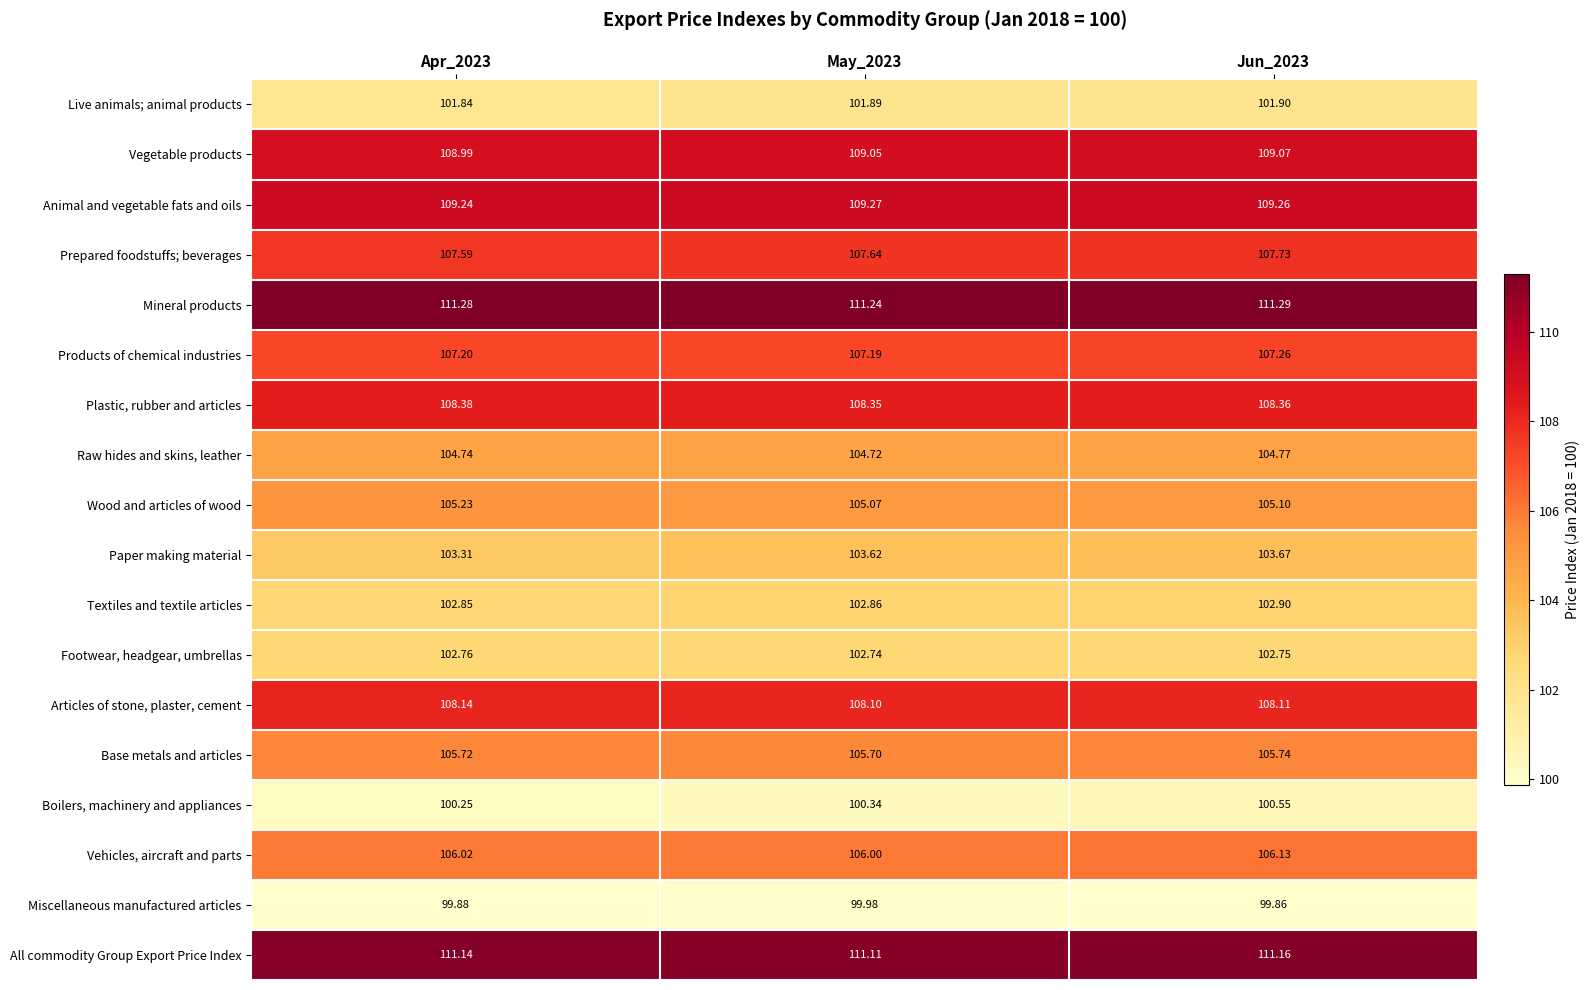

List the series in order of their peak value, lowest first.

Miscellaneous manufactured articles, Boilers, machinery and appliances, Live animals; animal products, Footwear, headgear, umbrellas, Textiles and textile articles, Paper making material, Raw hides and skins, leather, Wood and articles of wood, Base metals and articles, Vehicles, aircraft and parts, Products of chemical industries, Prepared foodstuffs; beverages, Articles of stone, plaster, cement, Plastic, rubber and articles, Vegetable products, Animal and vegetable fats and oils, All commodity Group Export Price Index, Mineral products